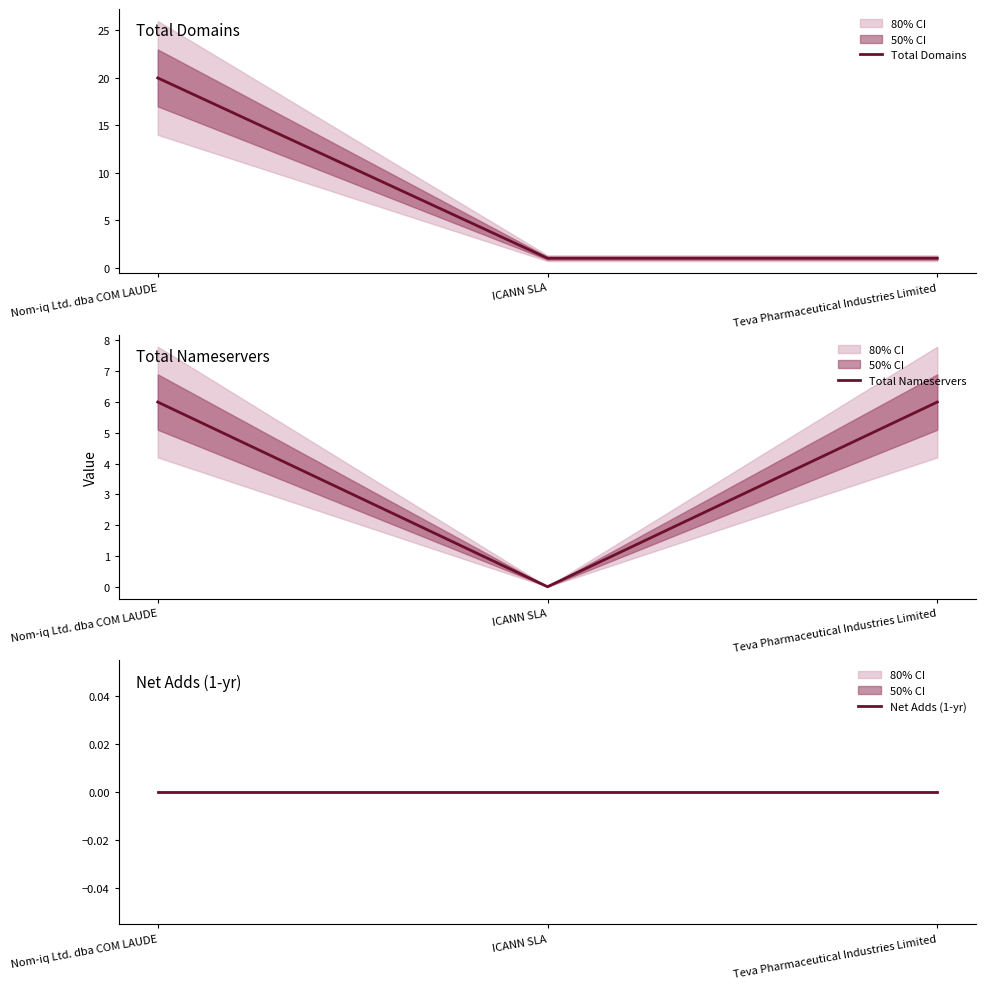

How many data points does each series have?

3